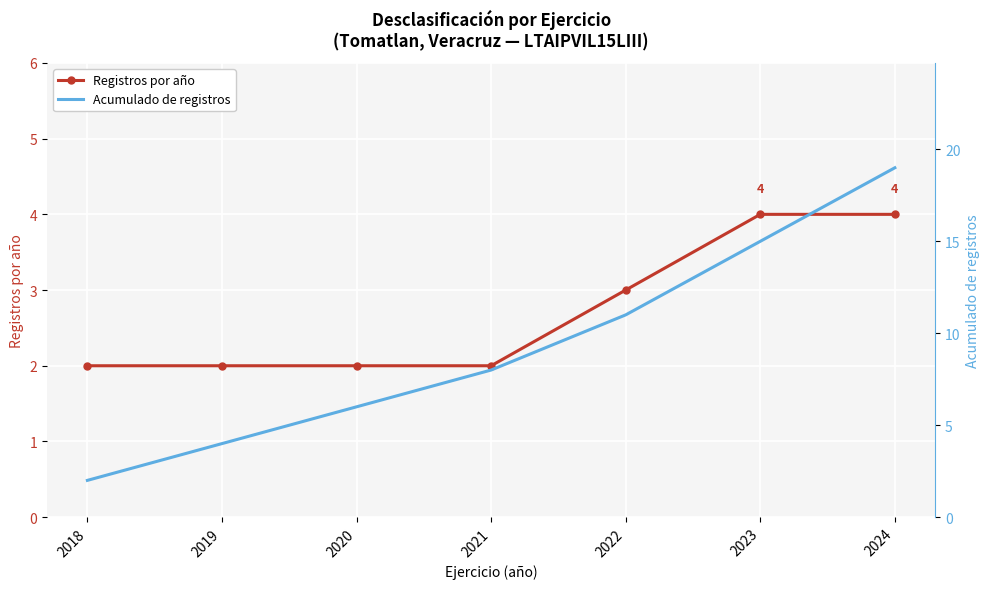

What is the sum of all Acumulado de registros values?

65